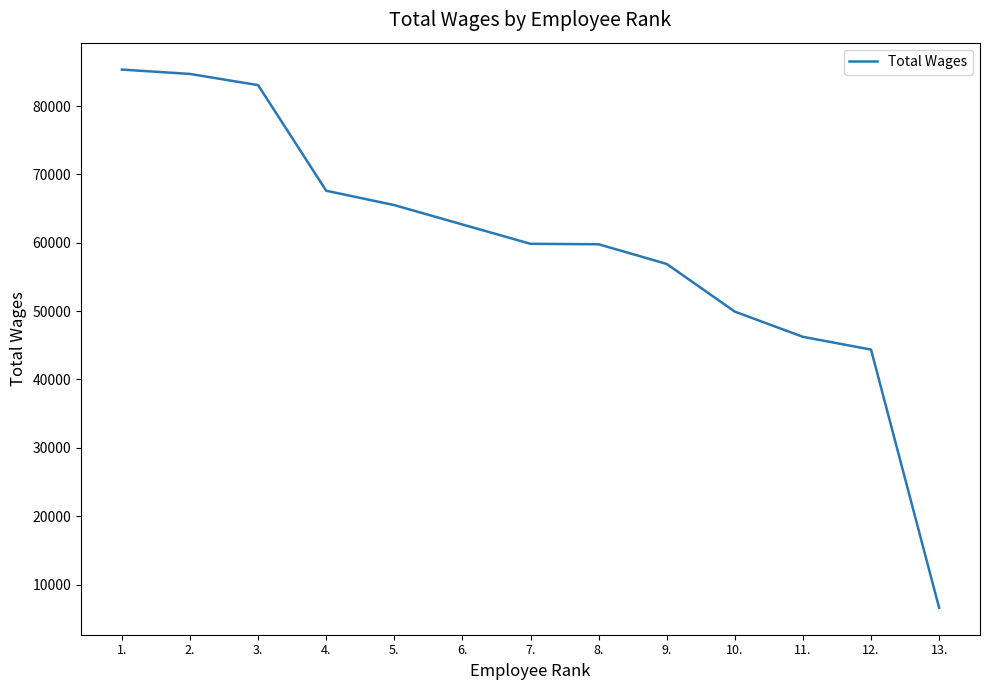

How many distinct data groups are displayed?

1